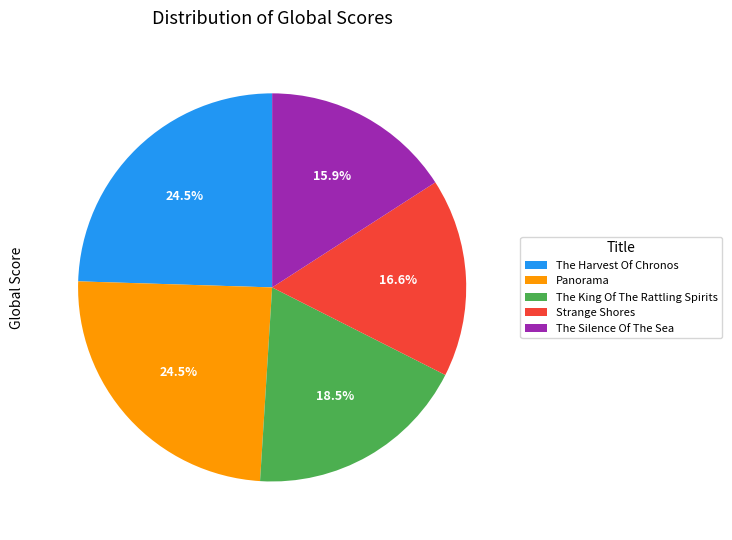

Which category has the smallest portion of the pie?

The Silence Of The Sea